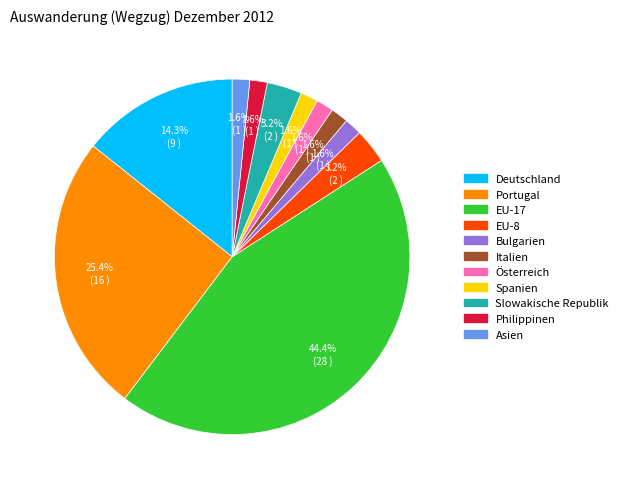

Does any single category account for the majority?

No